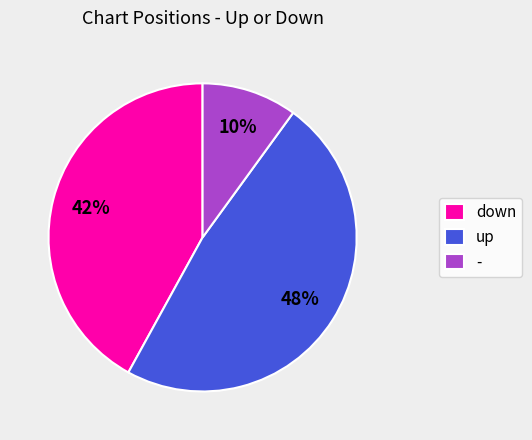

Does up account for over 50% of the chart?

No